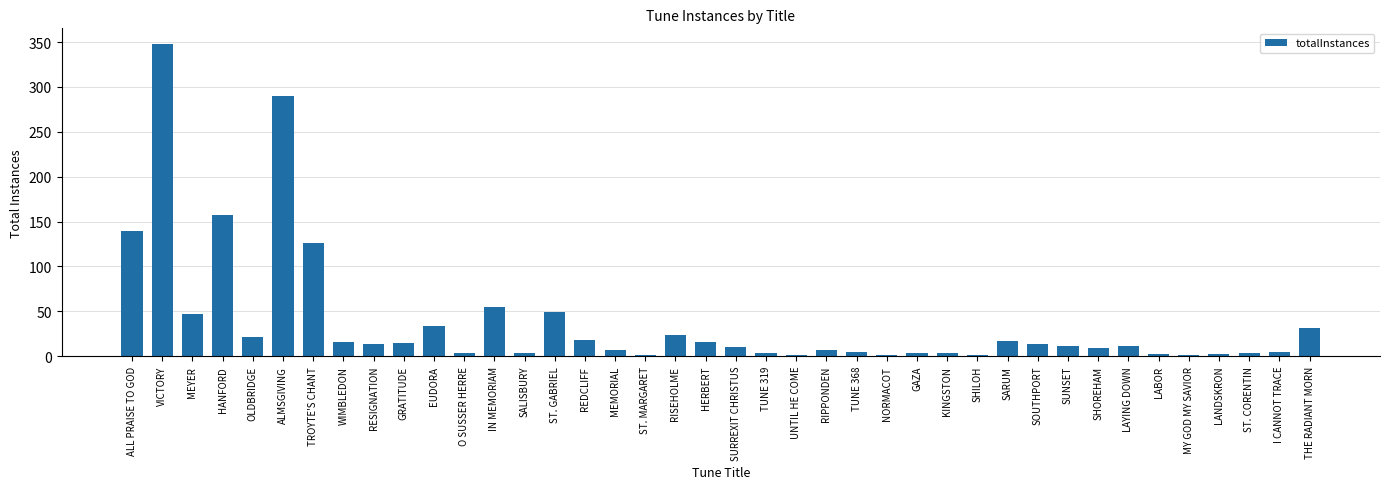

Which label corresponds to the largest value in the chart?

VICTORY